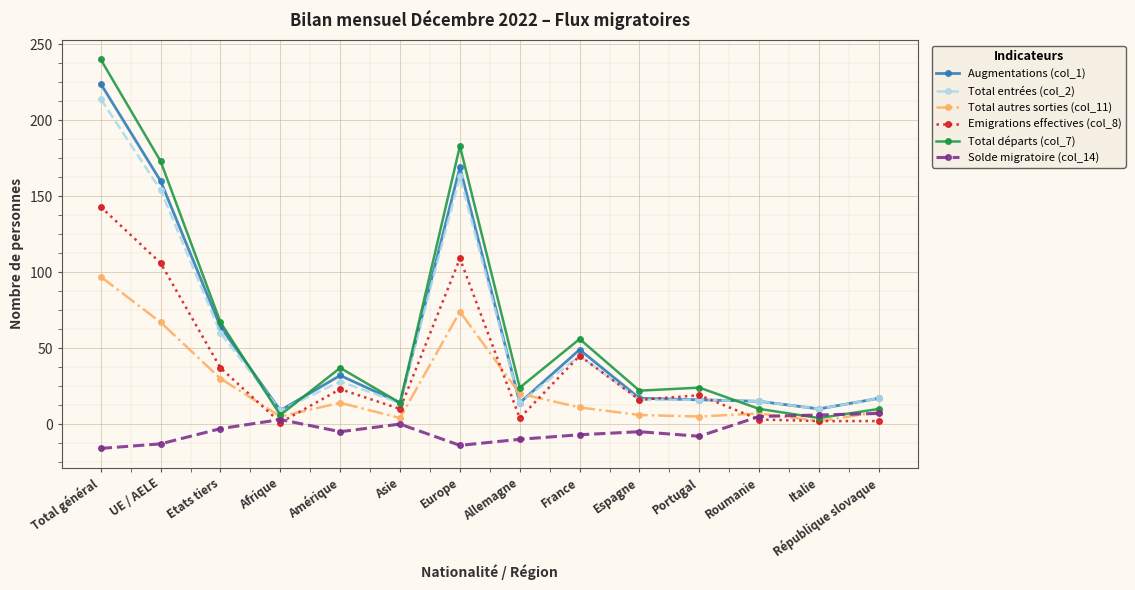

How many categories are shown in the chart?

14